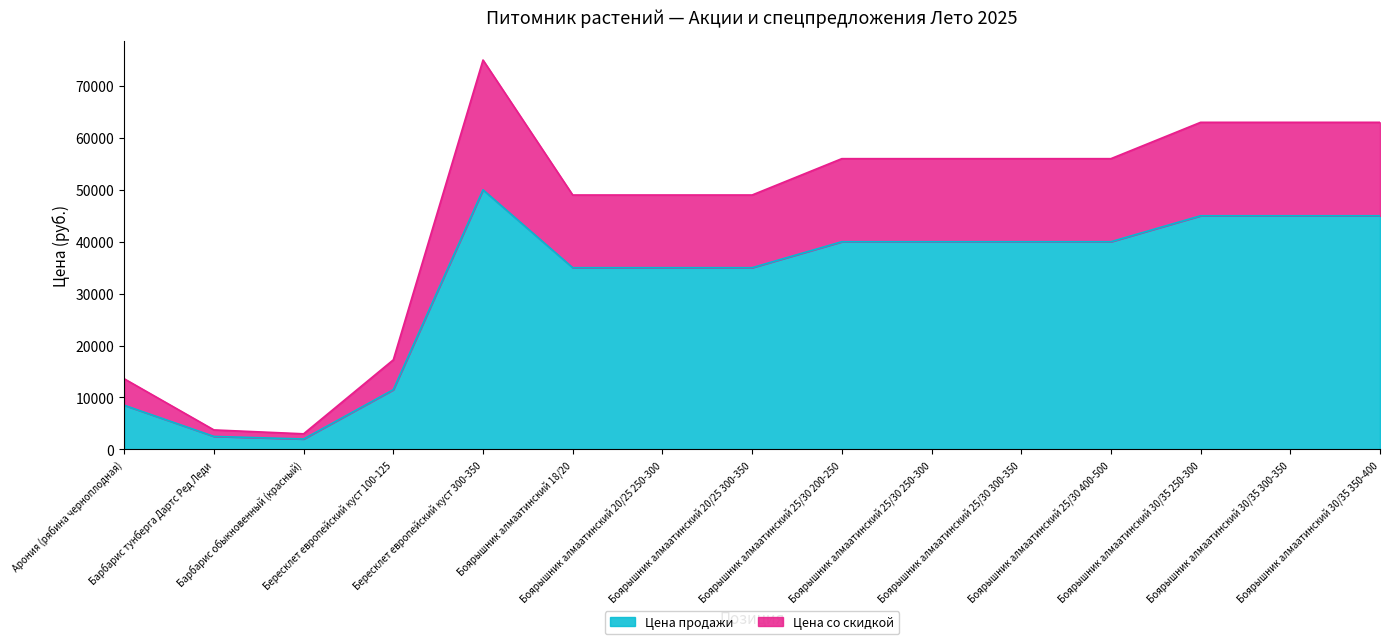

The value of Цена со скидкой at Арония (рябина черноплодная) is 13600. True or false?

True